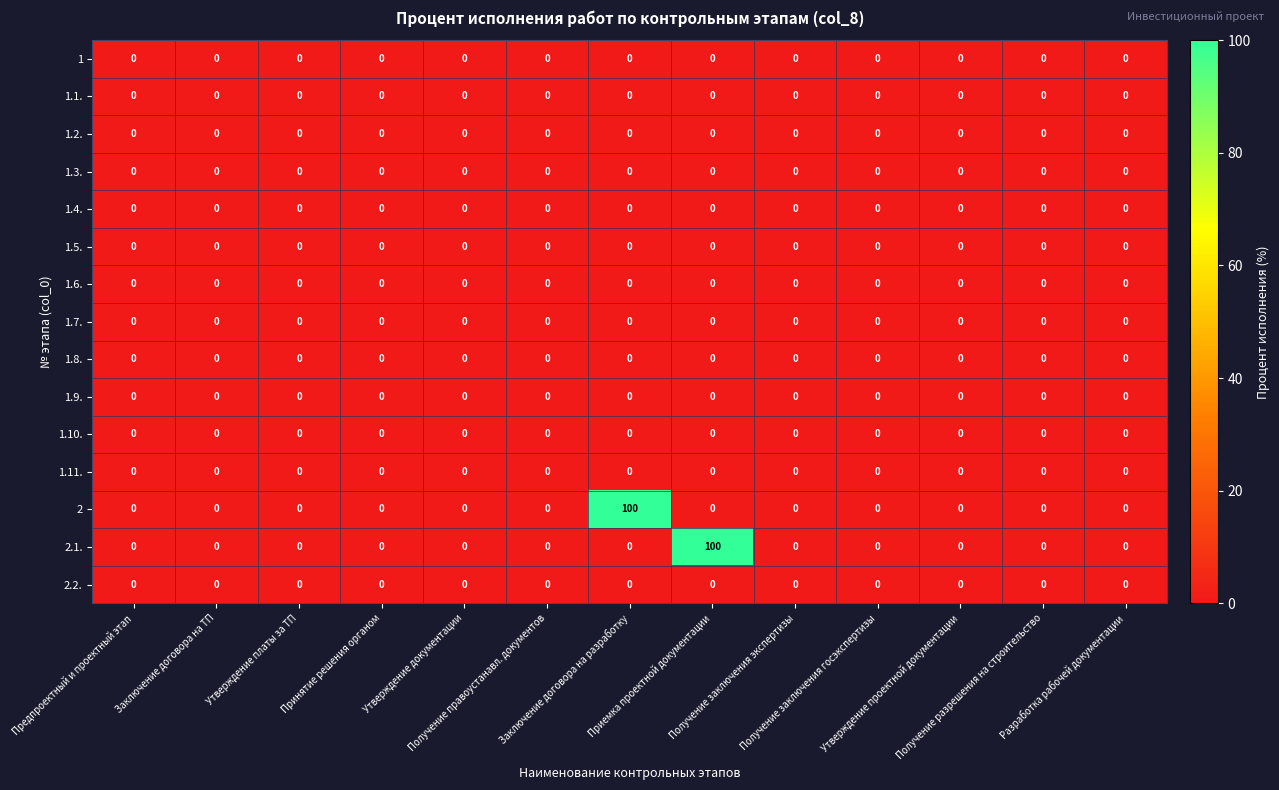

How many distinct data groups are displayed?

15